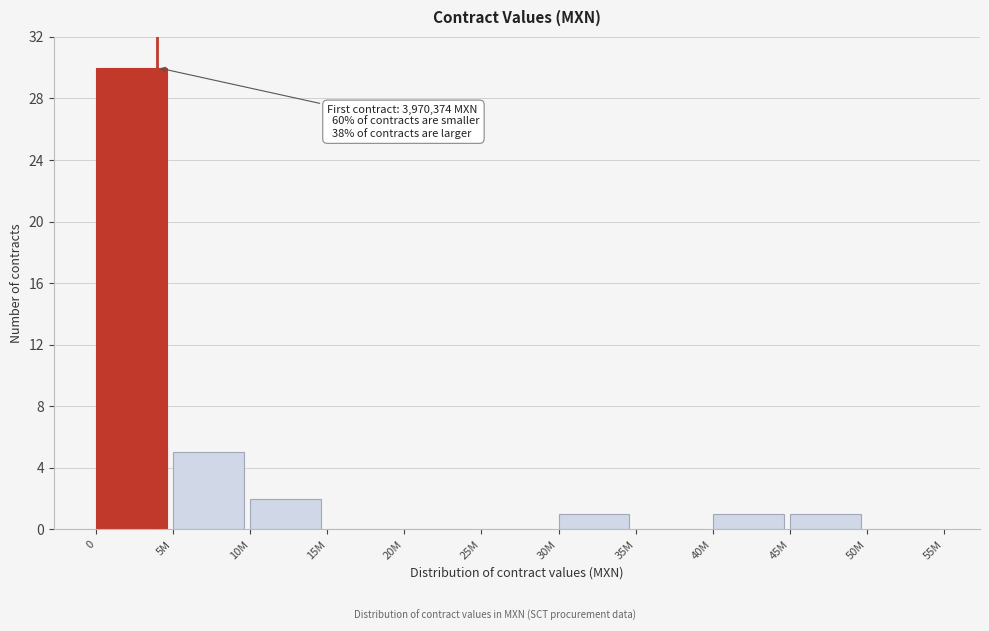

Reading left to right, transcribe all the data shown in this chart.

0=30	5M=5	10M=2	15M=0	20M=0	25M=0	30M=1	35M=0	40M=1	45M=1	50M=0